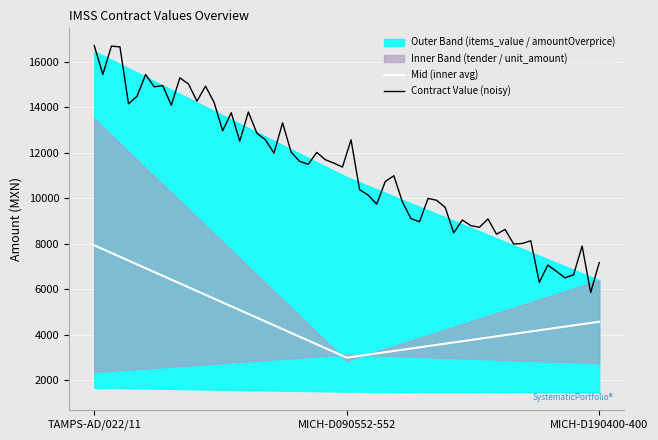

Count the number of categories in the chart.

3